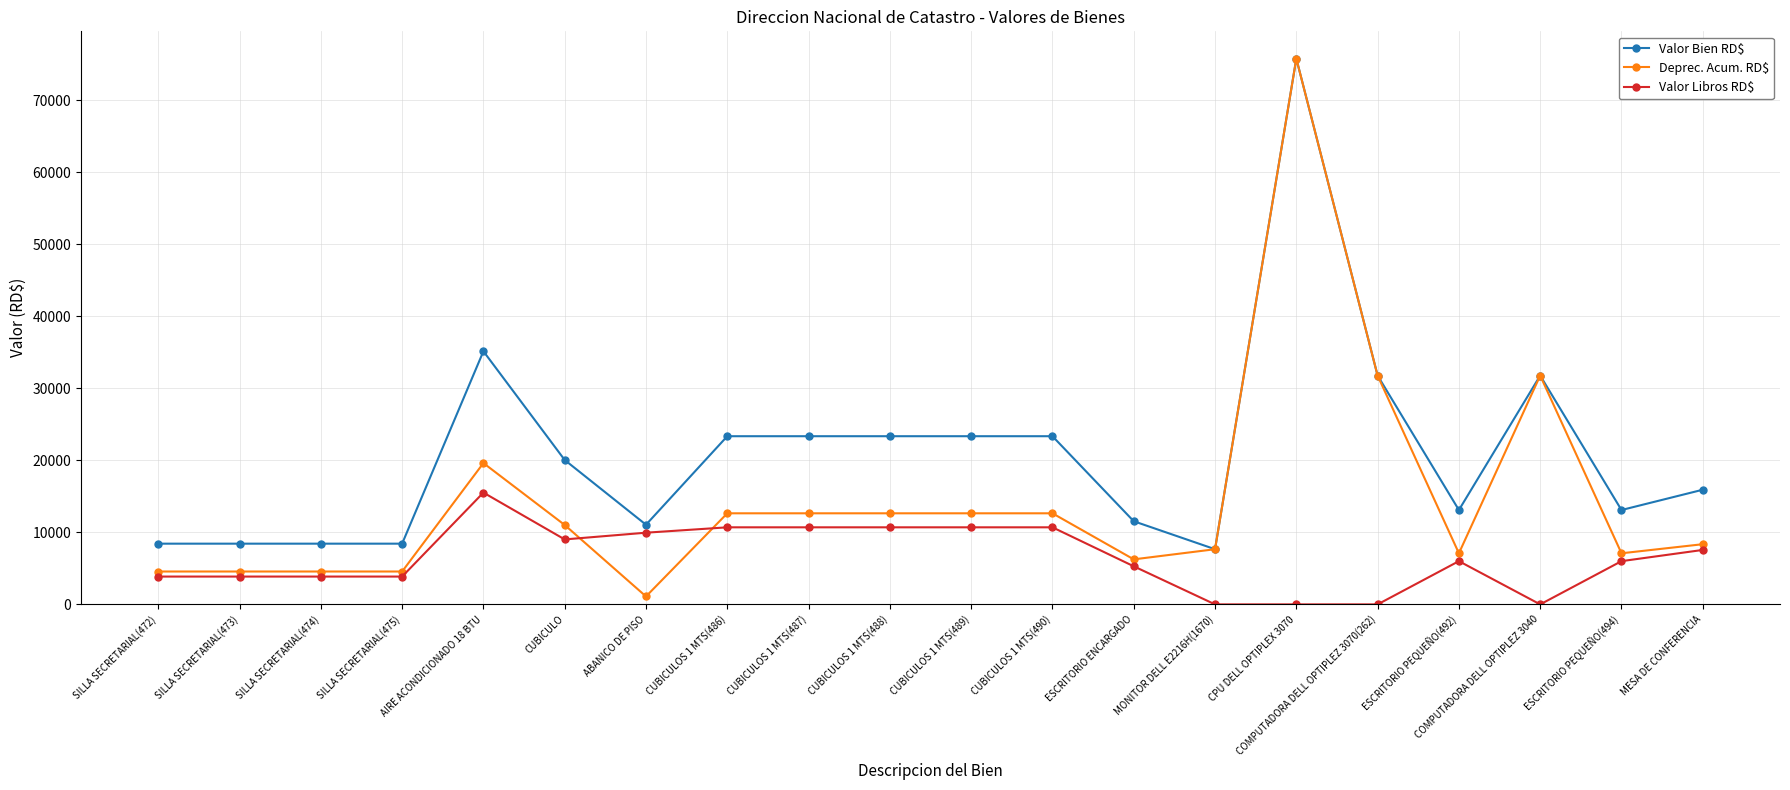

Read the Valor Libros RD$ value at COMPUTADORA DELL OPTIPLEZ 3070(262).

1.0